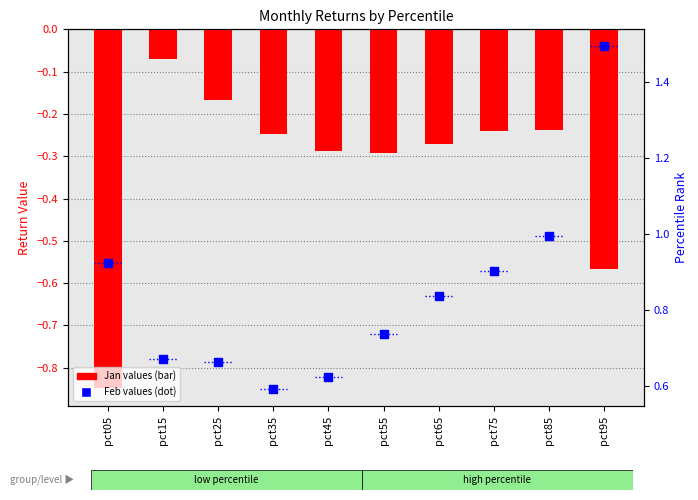

Which series has the largest total across all categories?

Feb (dot)